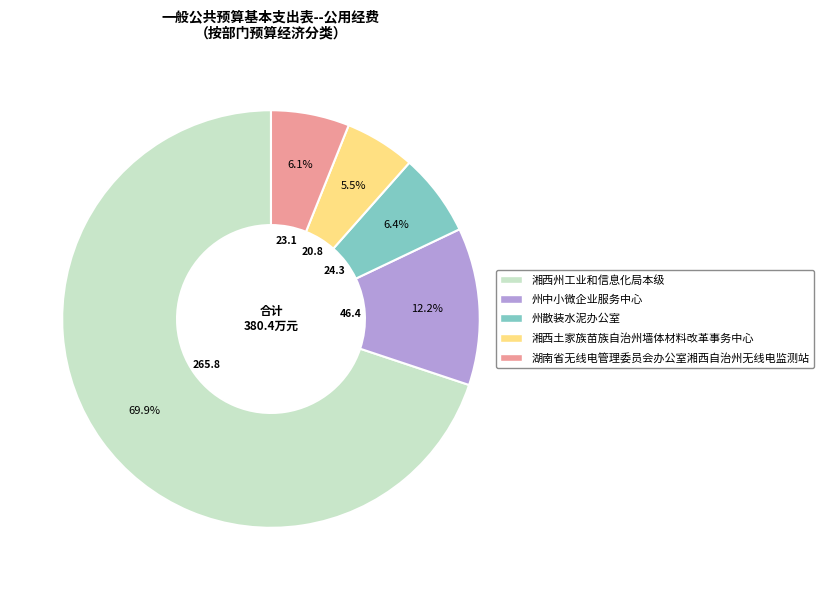

Count the number of slices in the pie.

5